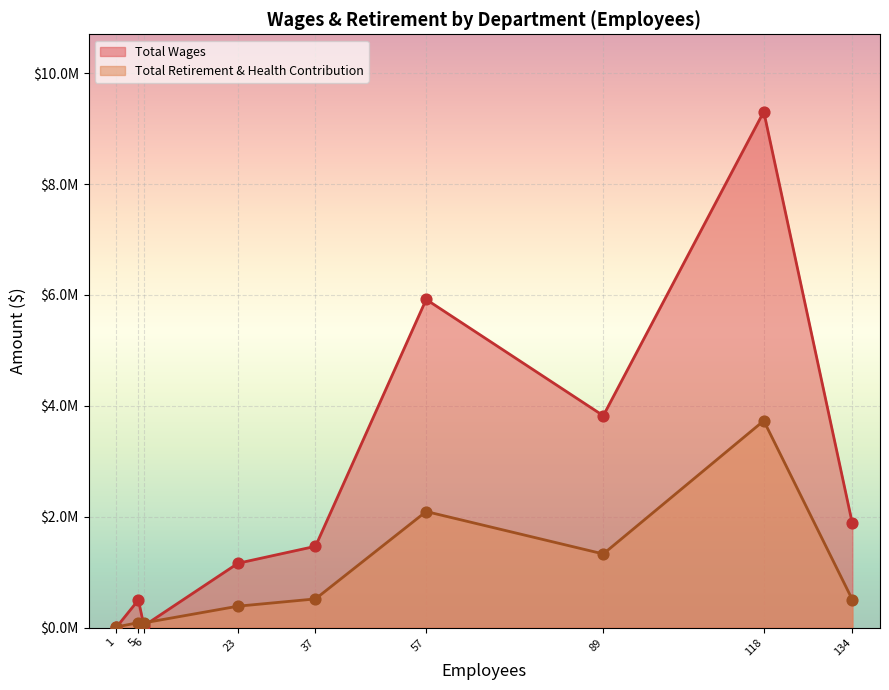

Which series has the widest spread of Y values?

Total Wages